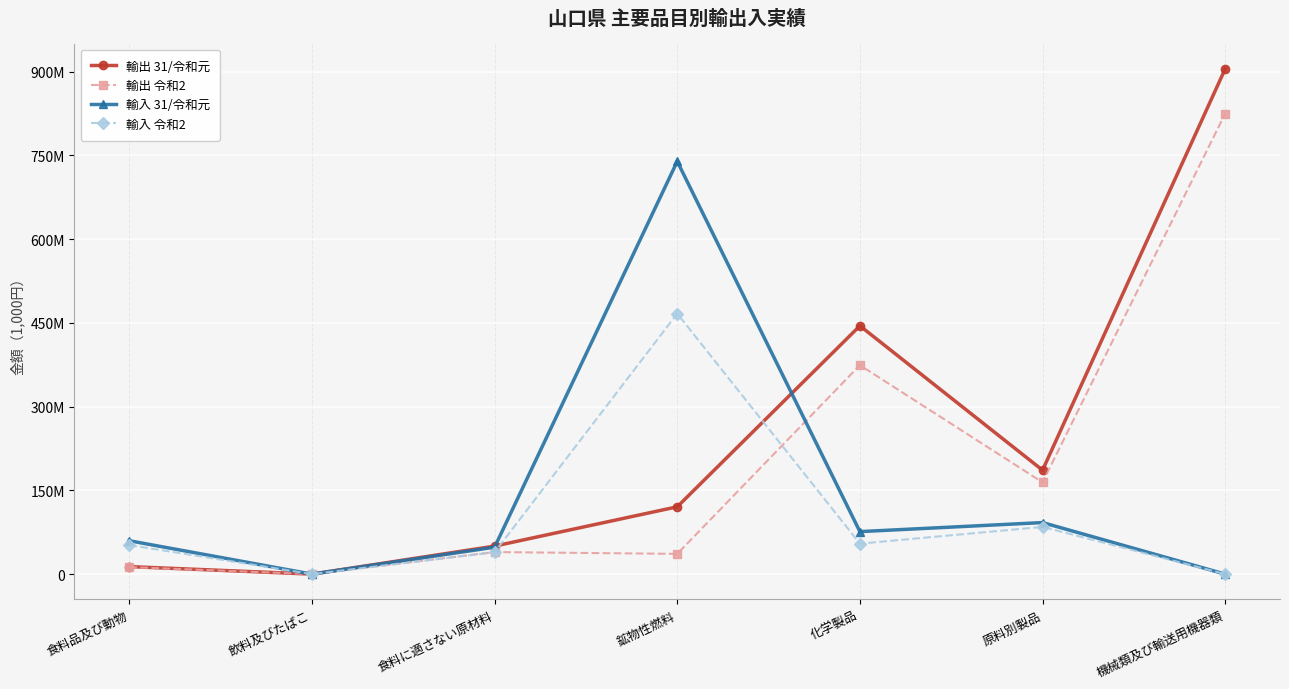

True or false: 輸出 31/令和元 has more than 2 interior local peaks.

False